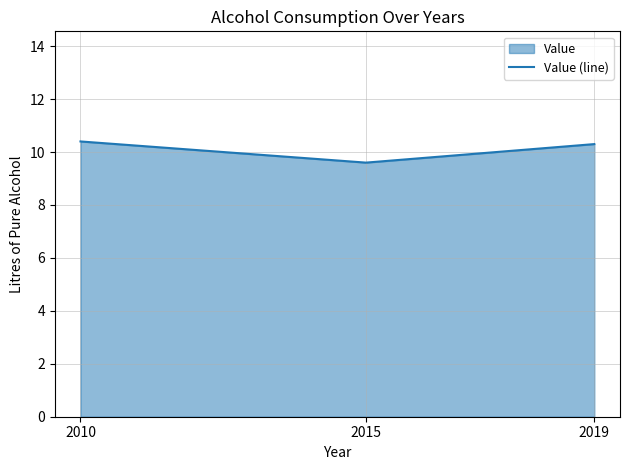

Approximately how many times larger is the value at 2015 compared to 2019?

0.9